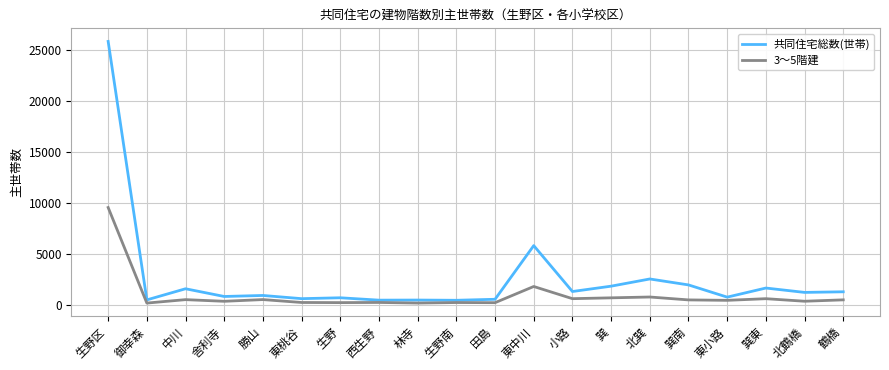

Between 生野 and 巽南, which series saw the biggest shift?

共同住宅総数(世帯)